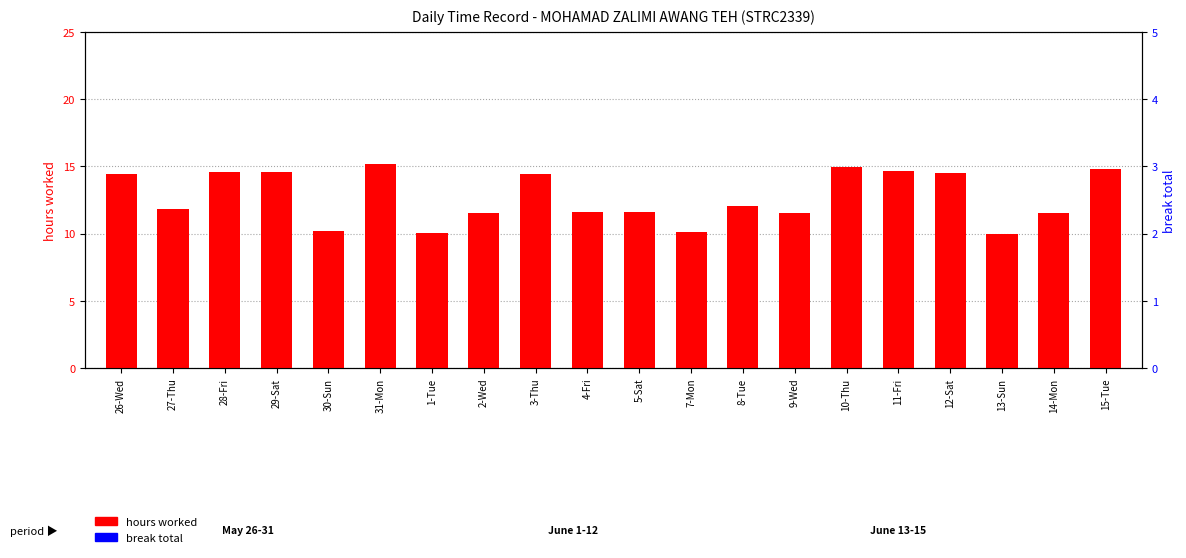

Reading left to right, extract all data points from this chart.

hours worked: 26-Wed=14.5	27-Thu=11.8	28-Fri=14.6	29-Sat=14.6	30-Sun=10.2	31-Mon=15.2	1-Tue=10.0	2-Wed=11.5	3-Thu=14.4	4-Fri=11.6	5-Sat=11.6	7-Mon=10.1	8-Tue=12.0	9-Wed=11.5	10-Thu=14.9	11-Fri=14.7	12-Sat=14.5	13-Sun=9.9	14-Mon=11.6	15-Tue=14.8
break total: 26-Wed=0.0	27-Thu=0.0	28-Fri=0.0	29-Sat=0.0	30-Sun=0.0	31-Mon=0.0	1-Tue=0.0	2-Wed=0.0	3-Thu=0.0	4-Fri=0.0	5-Sat=0.0	7-Mon=0.0	8-Tue=0.0	9-Wed=0.0	10-Thu=0.0	11-Fri=0.0	12-Sat=0.0	13-Sun=0.0	14-Mon=0.0	15-Tue=0.0